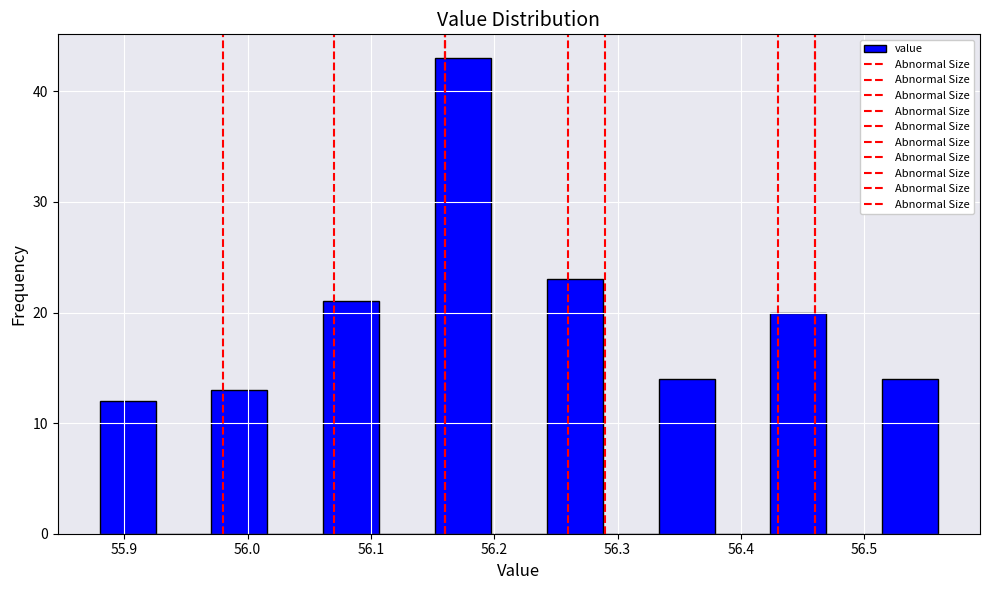

Which range on the x-axis has the tallest bar?

56.15 to 56.20